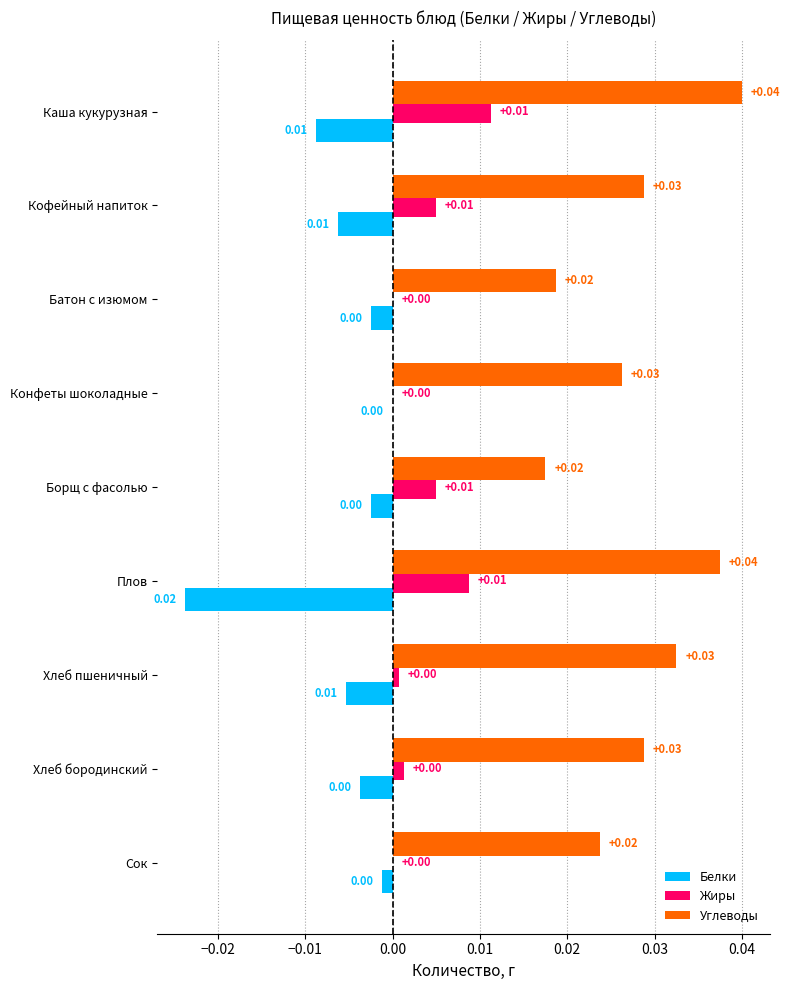

At which category is the sum across all series the highest?

Каша кукурузная